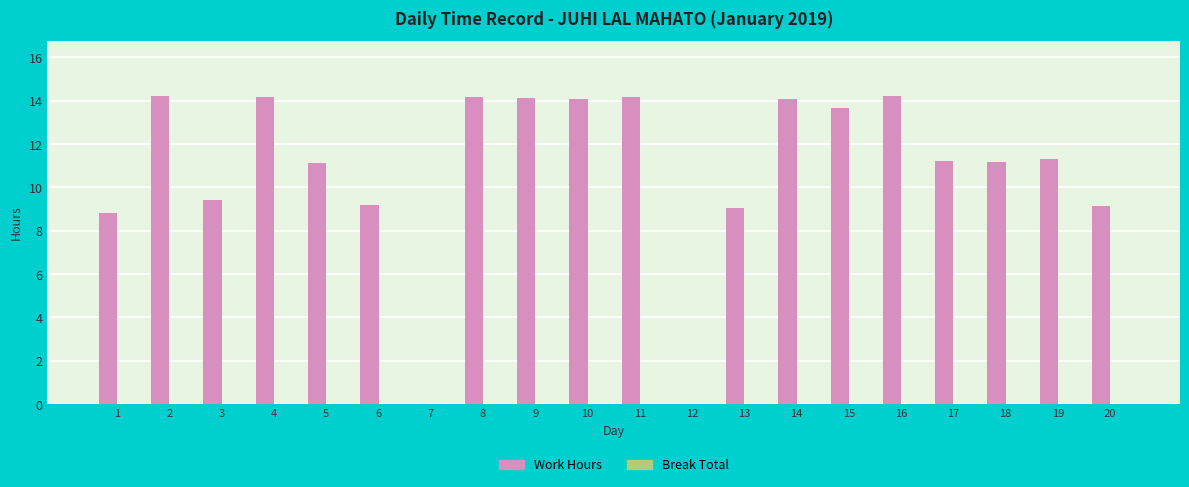

Approximately how many times larger is the value at 11 compared to 6?

1.5